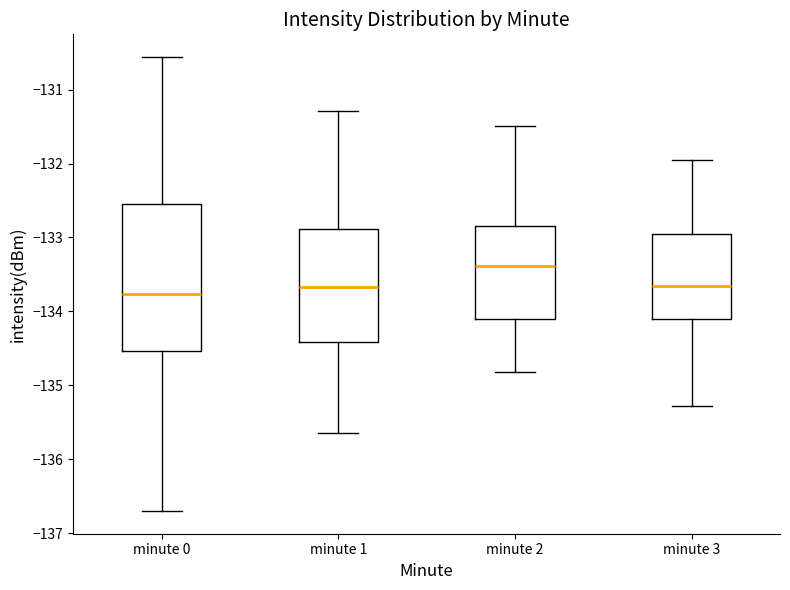

Which box is the tallest, from its lower edge to its upper edge?

minute 0